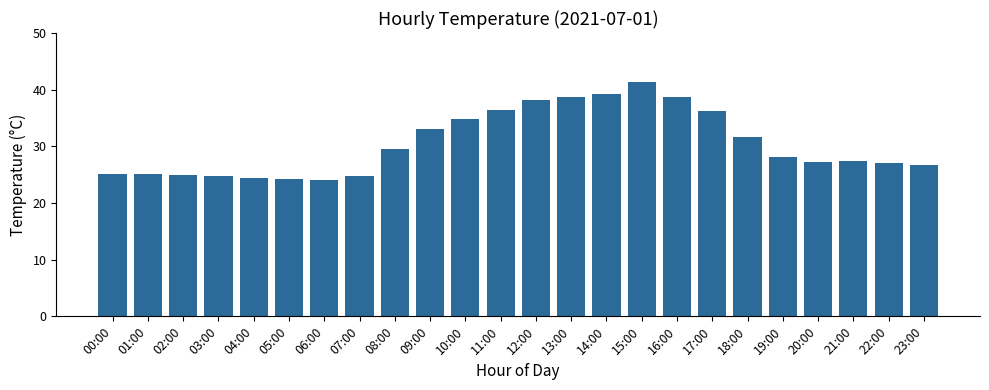

True or false: the data shows 16.7 at 04:00.

False